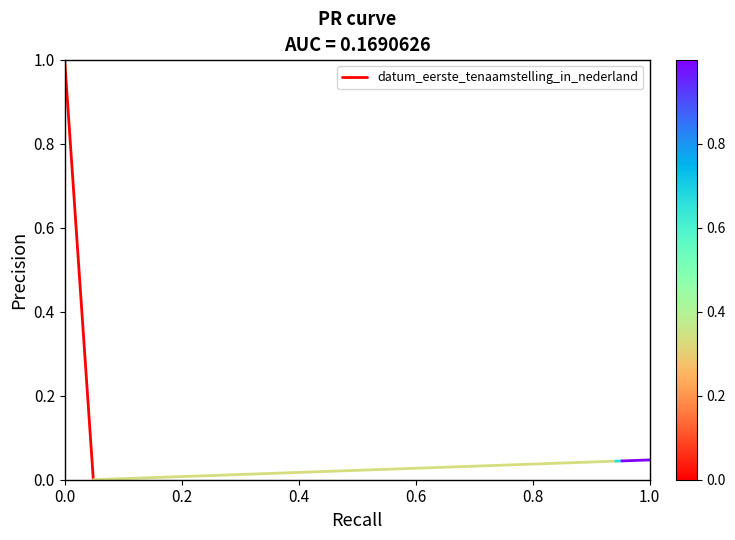

How many data points are less than 1?

1